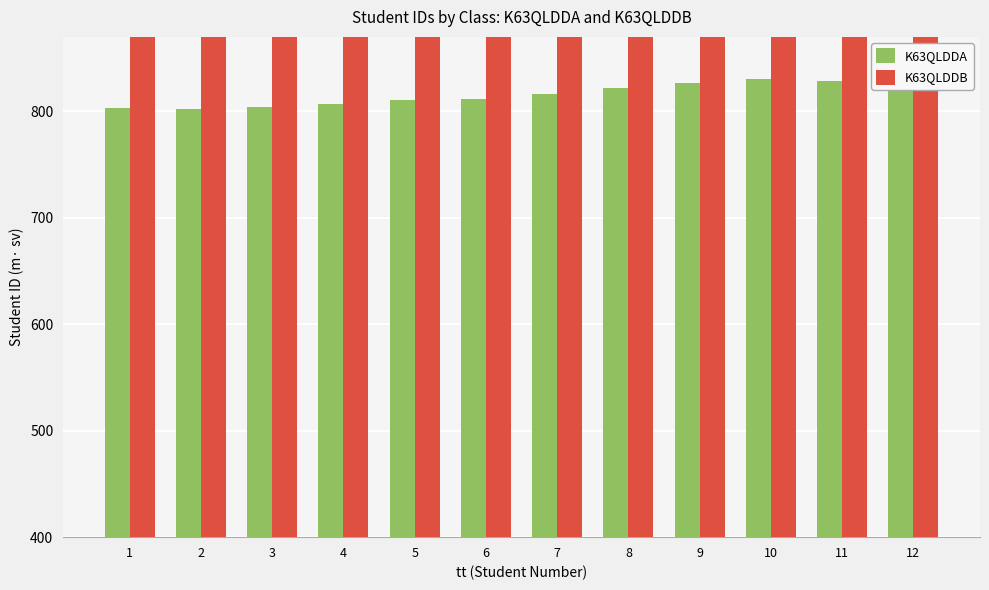

What is the difference between the K63QLDDB values at 7 and 2?

58